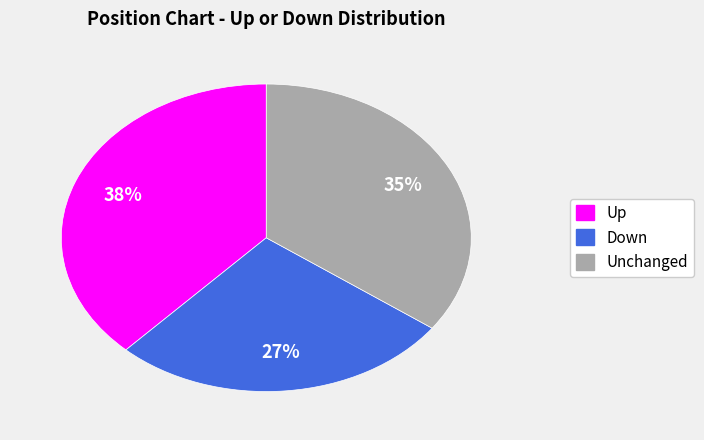

Rank the categories by value from lowest to highest.

Down, Unchanged, Up